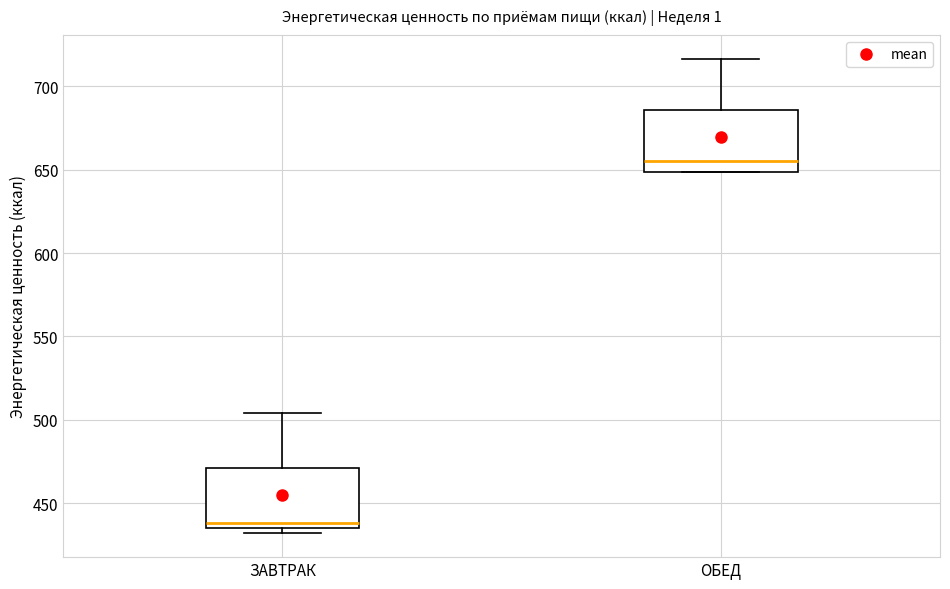

Reading left to right, read every box against the y-axis: the position of its median line, the range the box covers, and the ends of its whiskers. The values are not printed on the chart, so give them approximately, as read against the axis.

ЗАВТРАК: median 440, box 435 to 470, whiskers 430 to 505
ОБЕД: median 655, box 650 to 685, whiskers 650 to 715